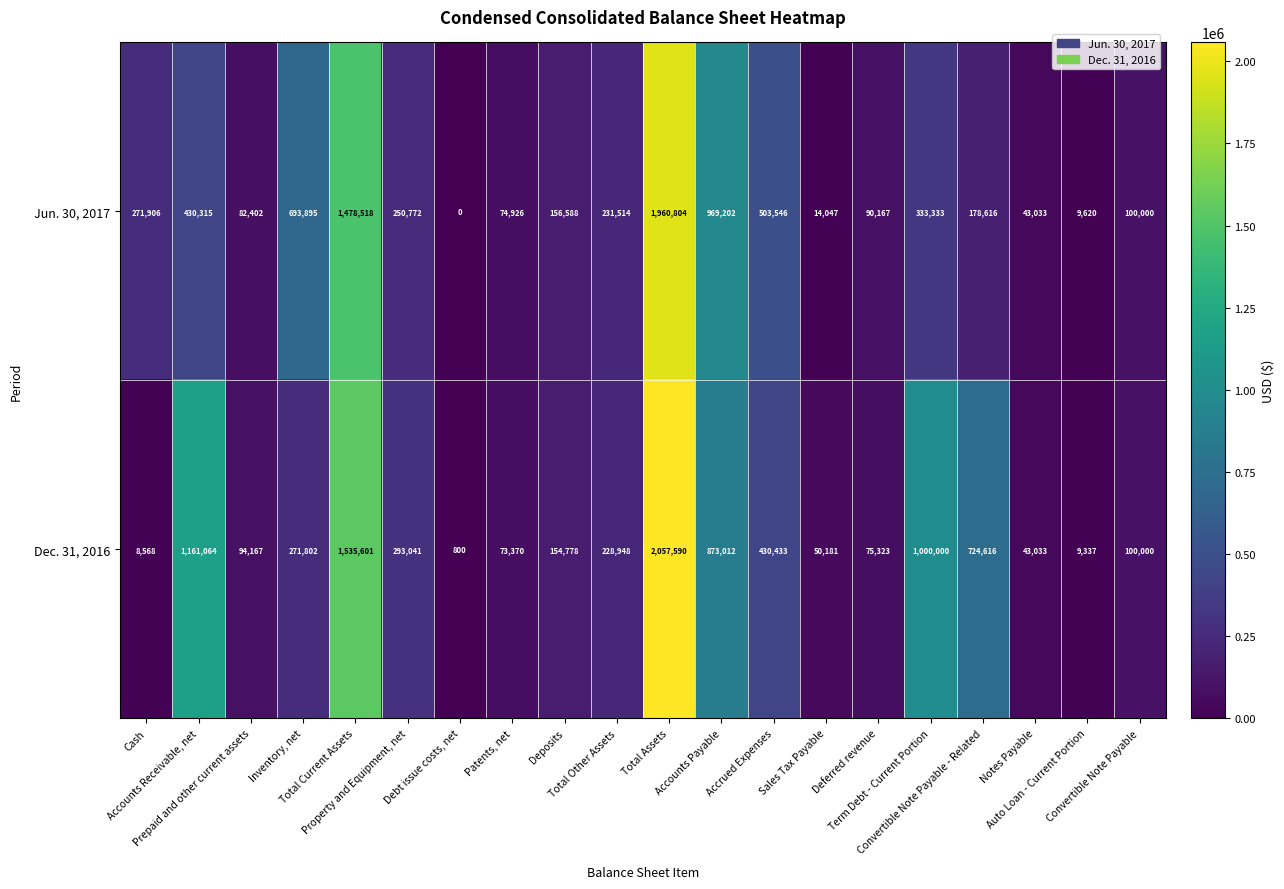

What is the total value across all series at Prepaid and other current assets?

176569